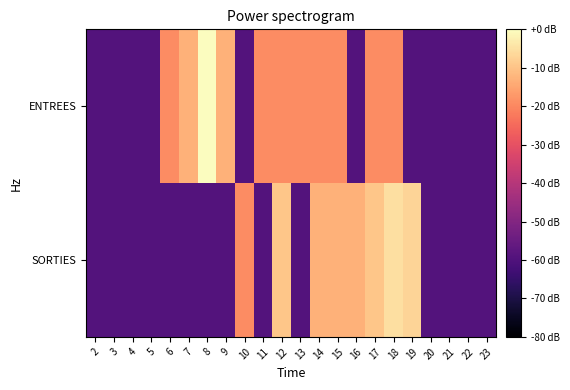

What is the total value across all series at 14?

-32.1